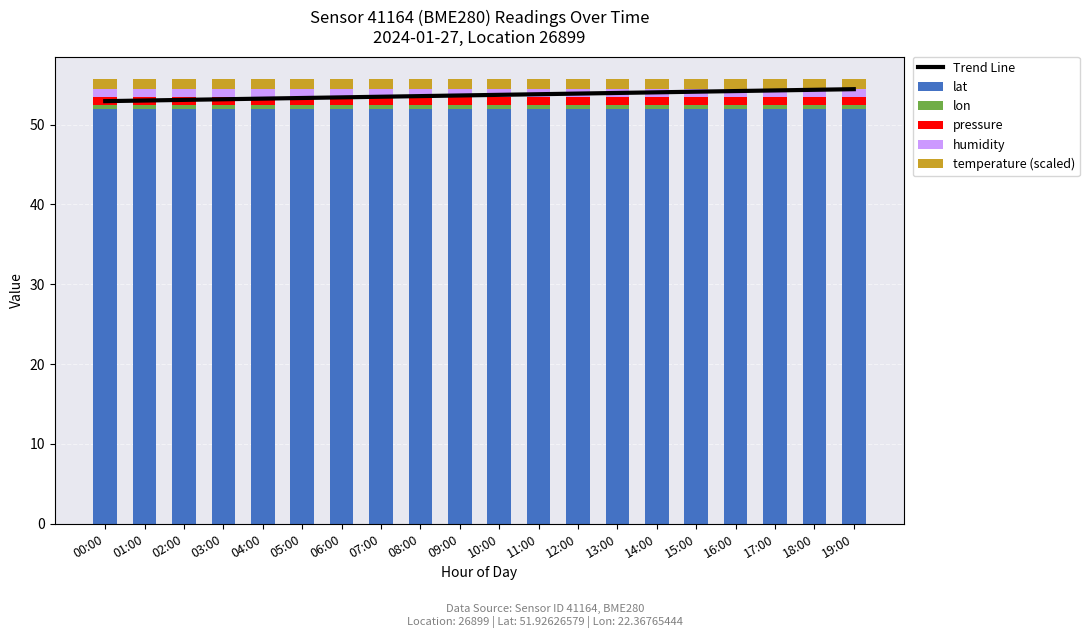

Which label corresponds to the largest value in the chart?

19:00